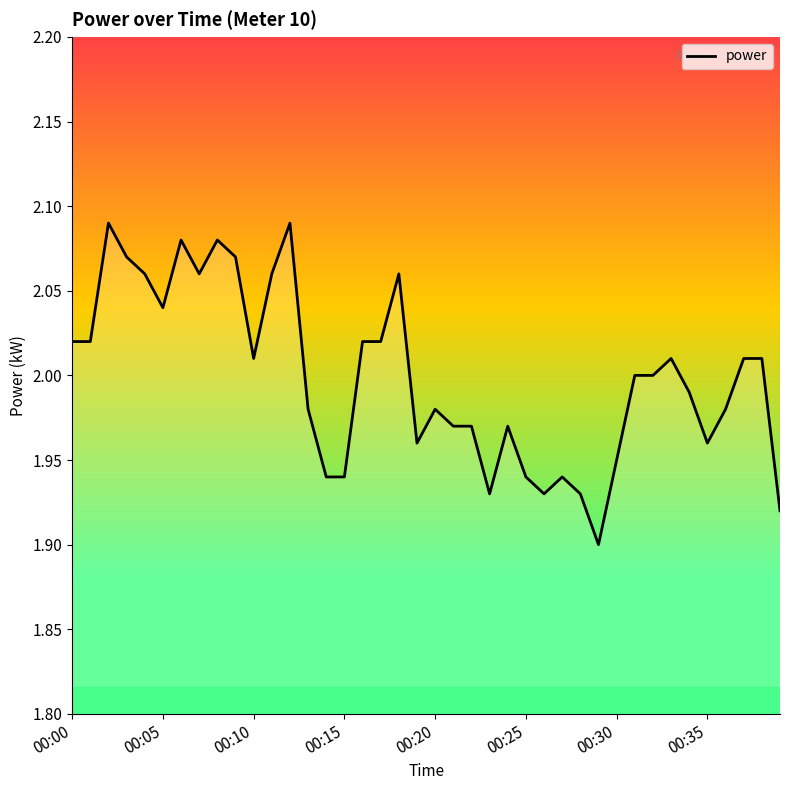

Does the chart display data point markers on the line(s)?

No